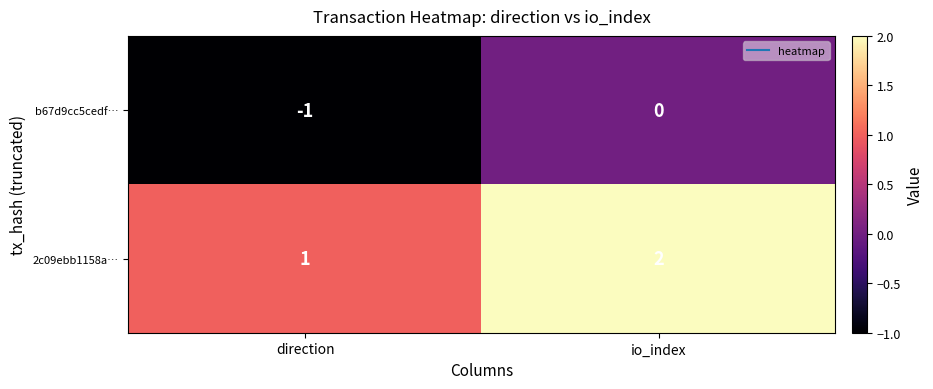

Which label corresponds to the largest value in the chart?

io_index